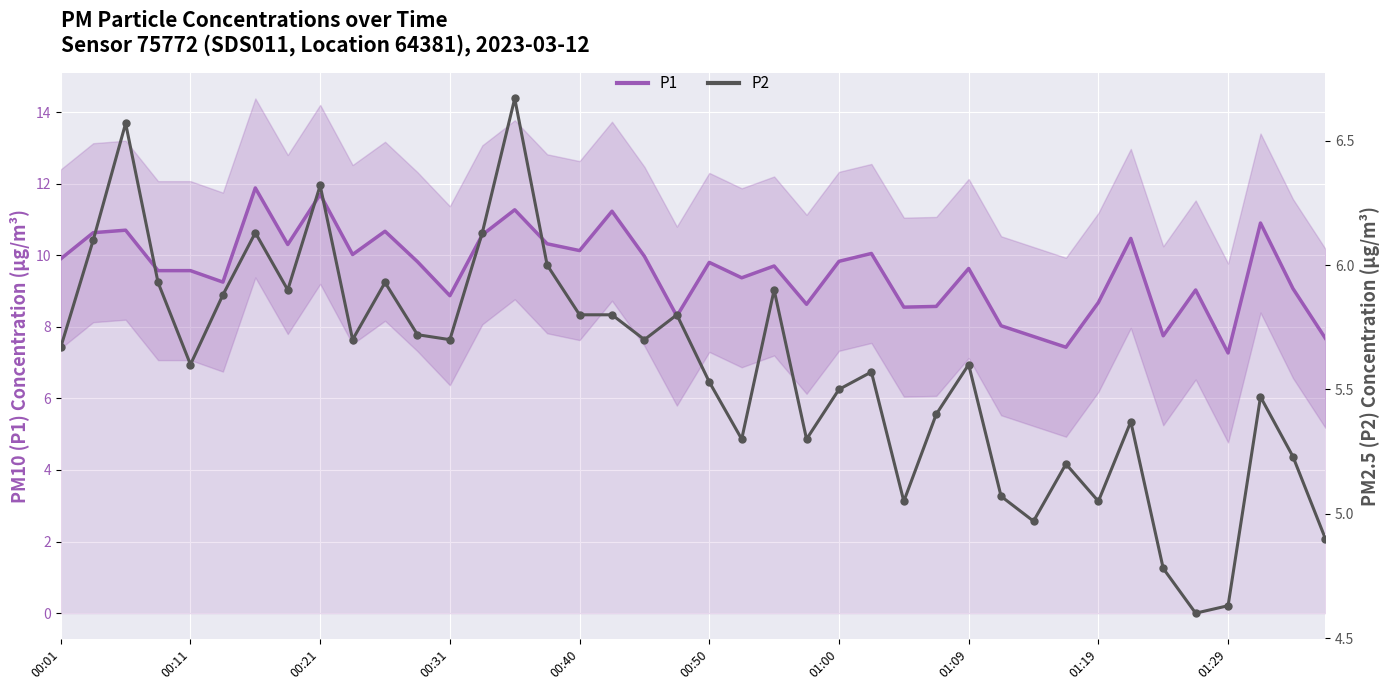

At how many categories does at least one series exceed 11?

4